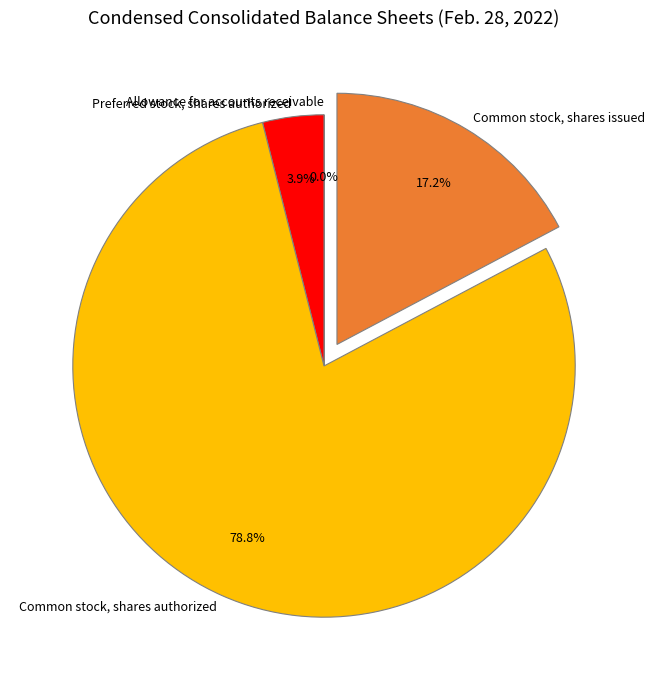

Which slice is the largest?

Common stock, shares authorized